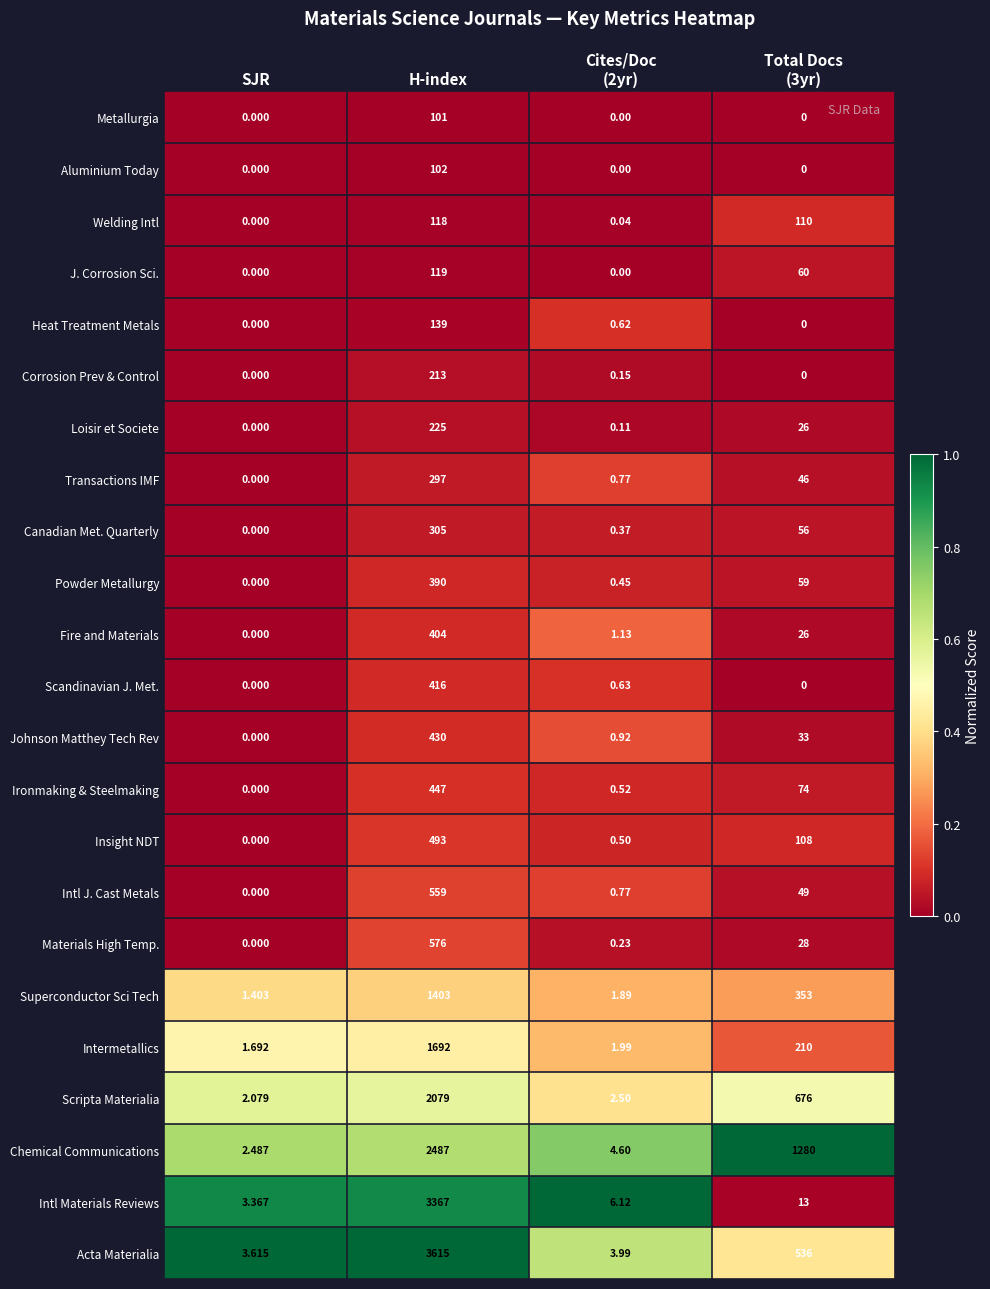

At which category does the chart reach its peak across all series?

H-index